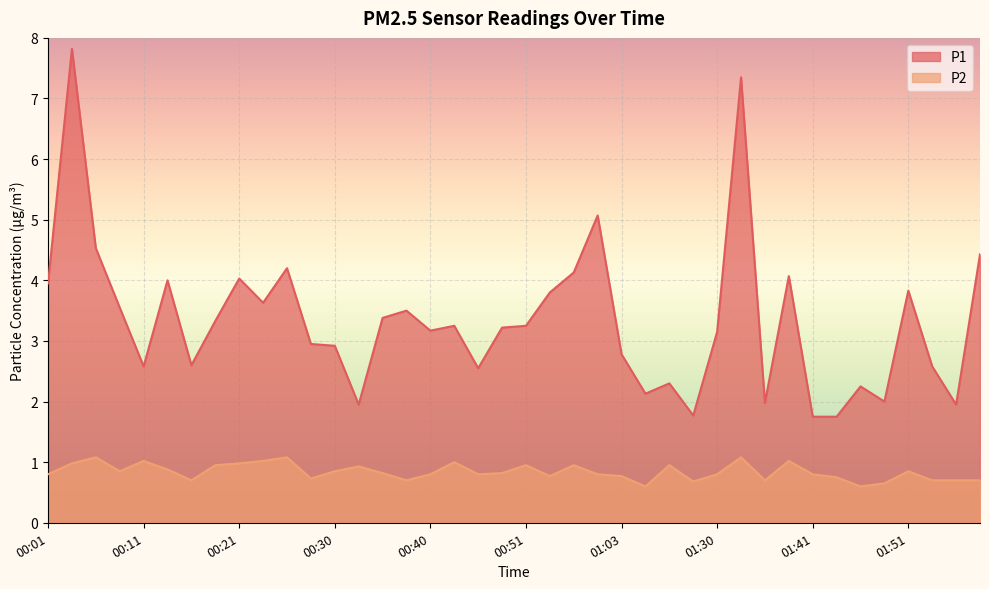

What is the lowest value of the P2 series?

0.6